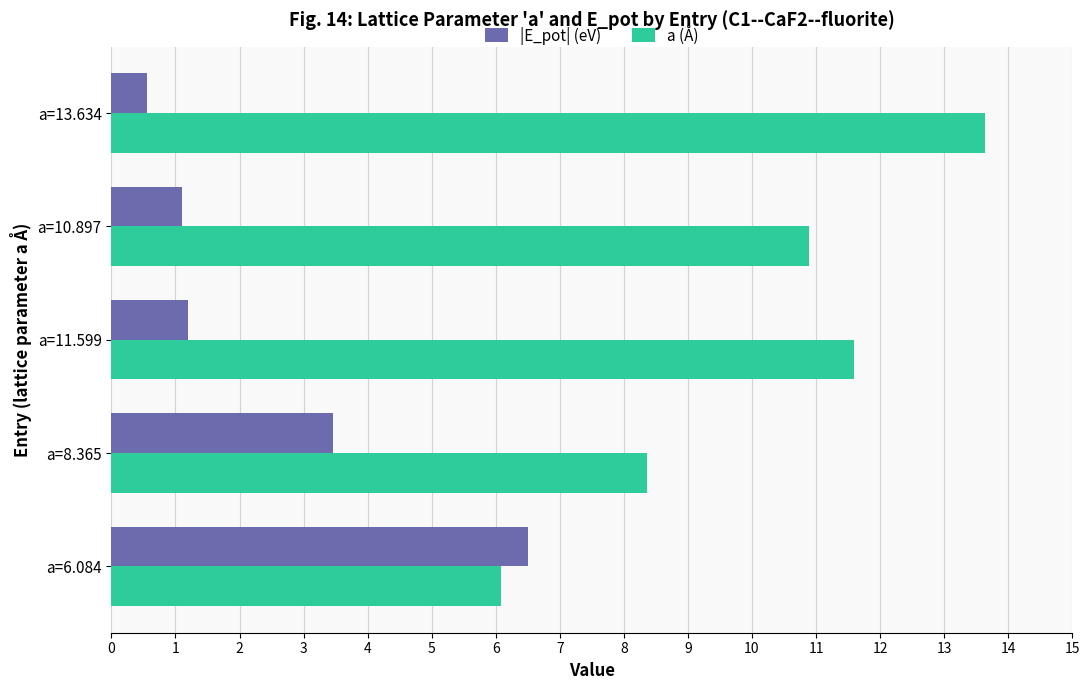

Which series has the widest spread of values?

a (Å)